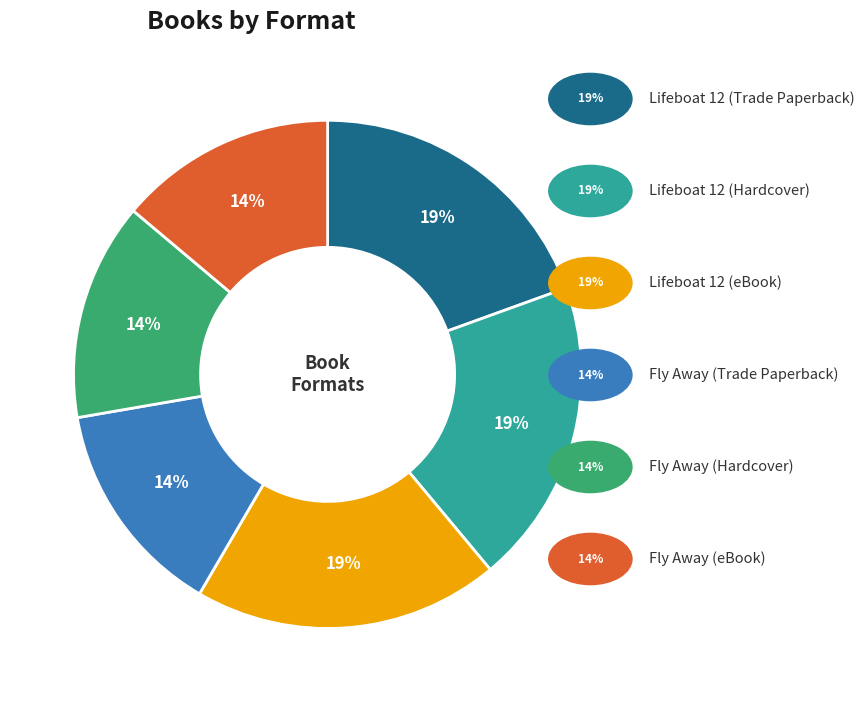

Is there a majority slice in this chart?

No